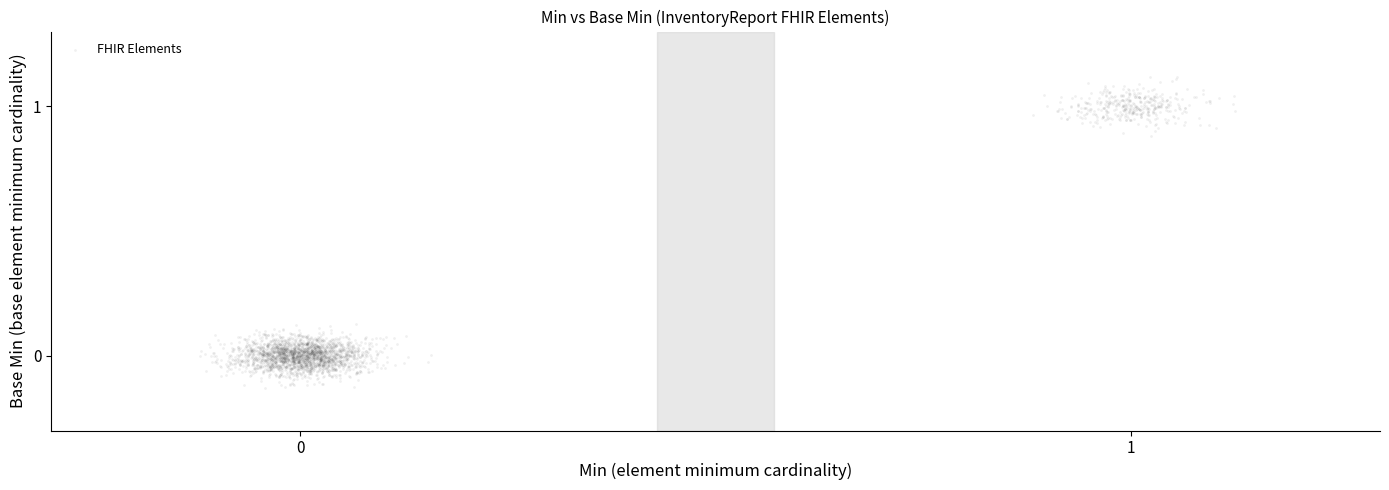

What is the range of Y values (max minus min)?

1.2